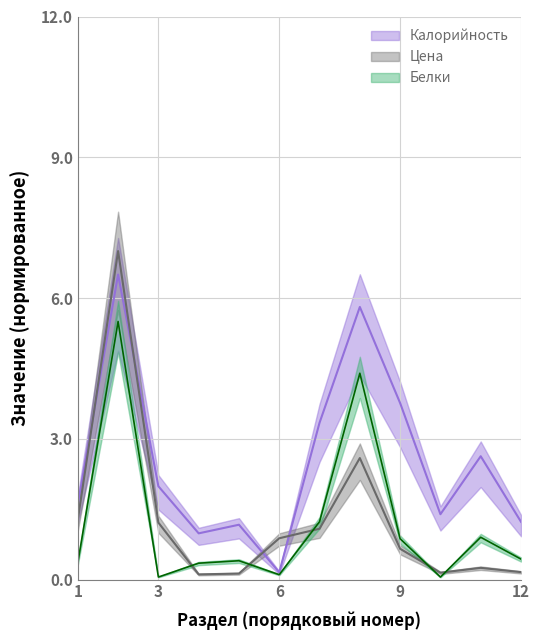

True or false: Калорийность and Белки intersect in this chart.

False